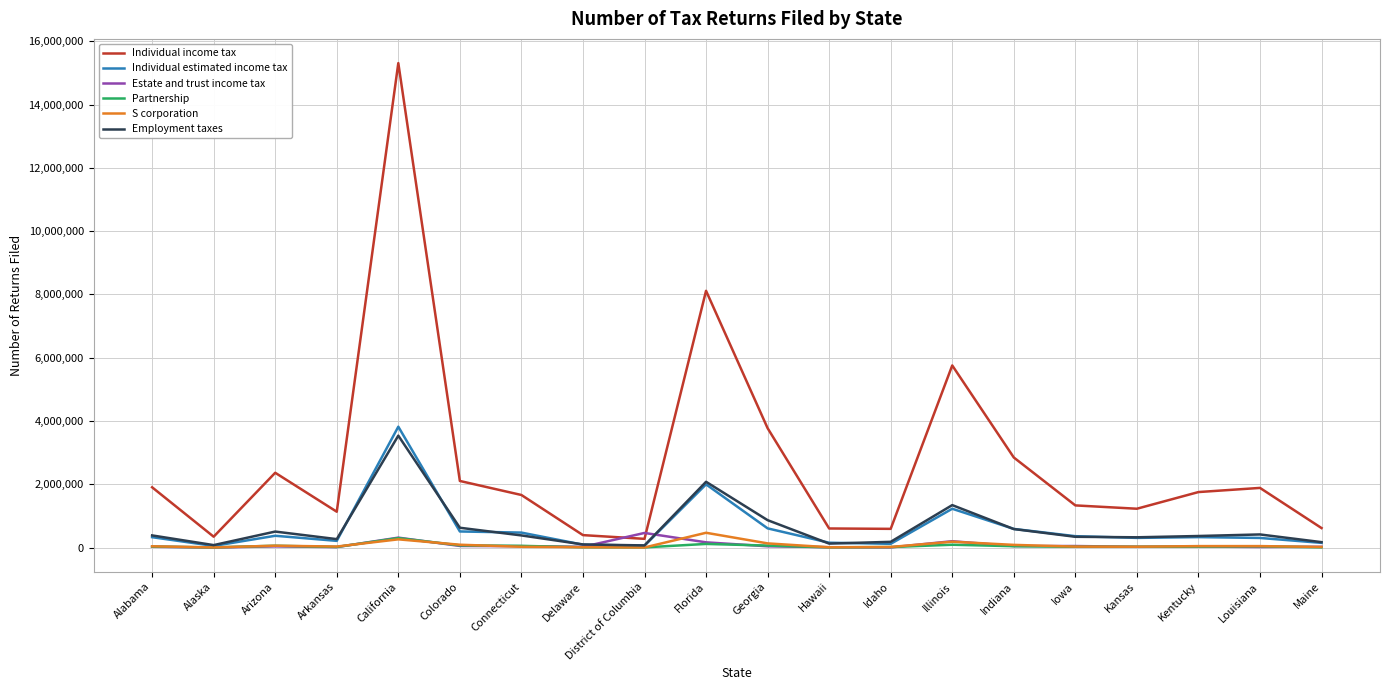

Is this an area chart (filled region under the line)?

No